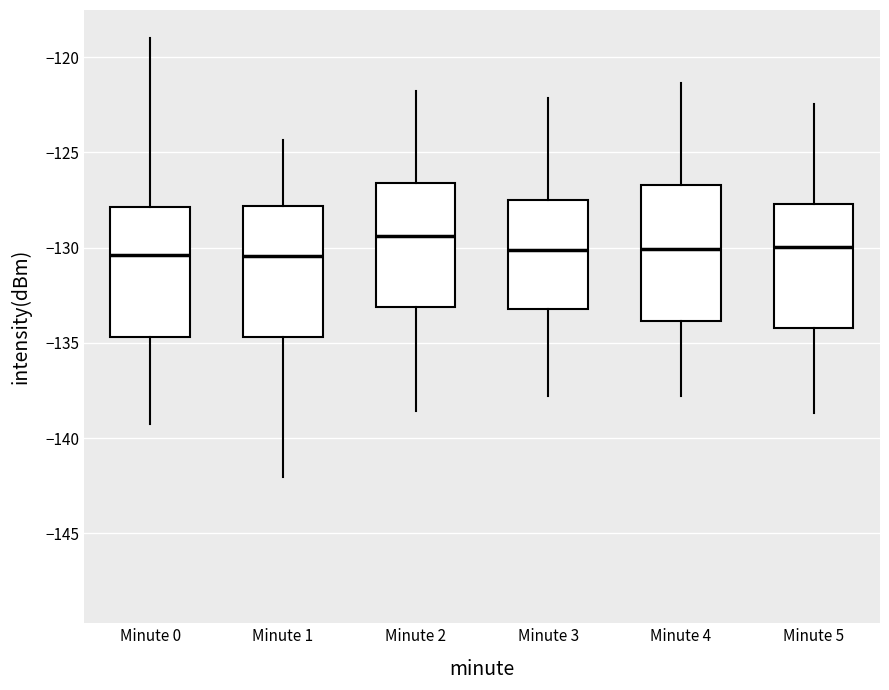

Where does the lower whisker of the box for Minute 1 end on the y-axis? The values are not printed on the chart, so give them approximately, as read against the axis.

-142.0